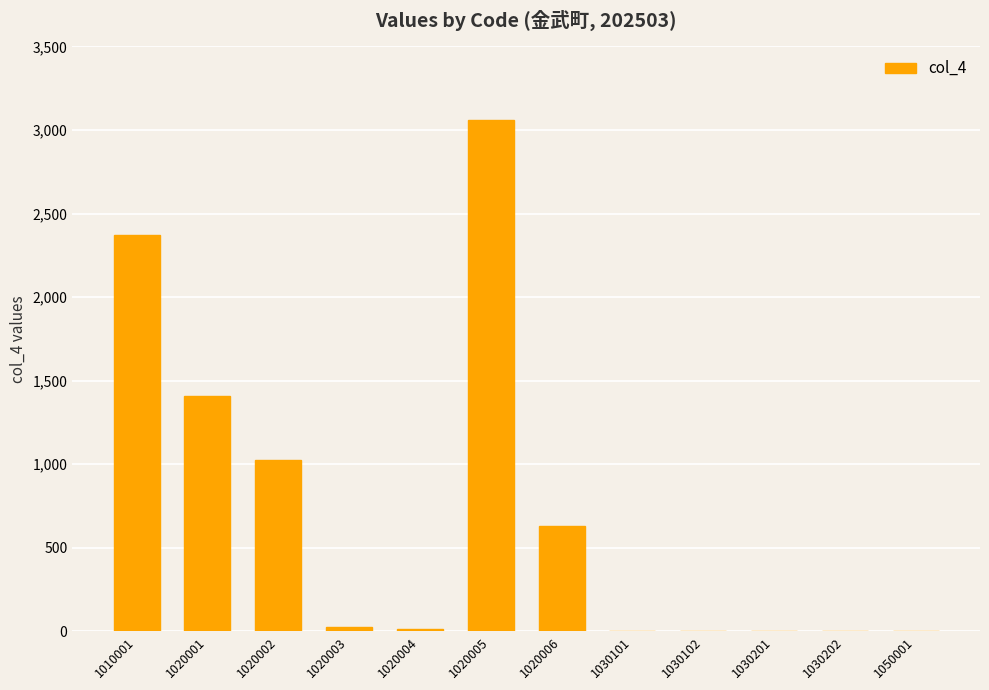

How many series are shown in this chart?

1